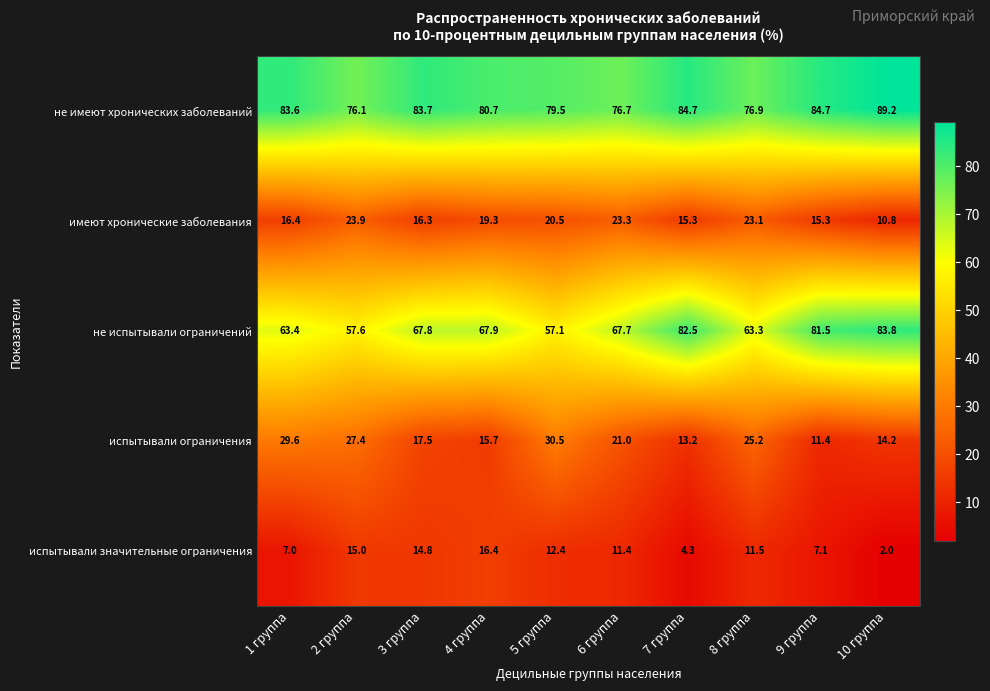

Is it true that испытывали значительные ограничения equals 15.0 at 6 группа?

False